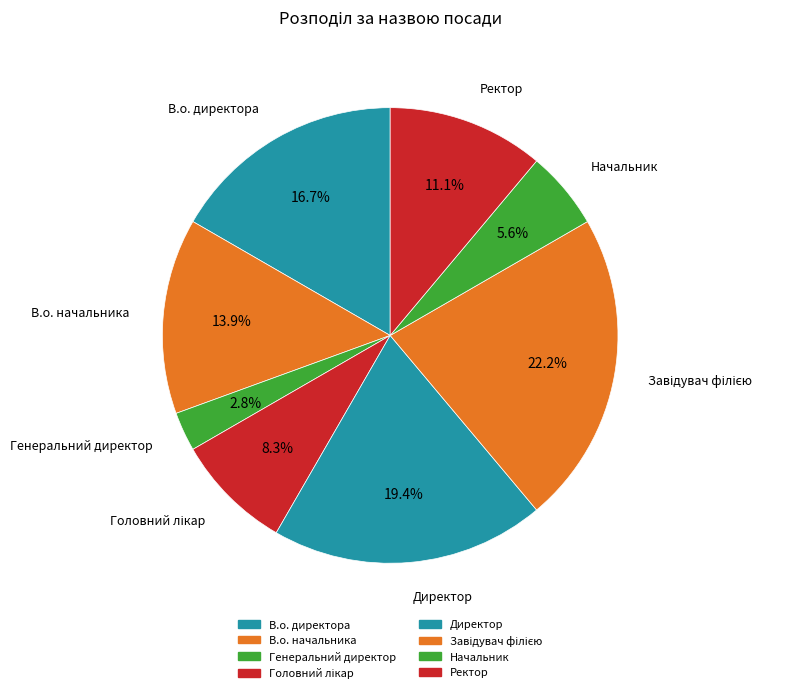

Which has a higher value, Директор or Генеральний директор?

Директор